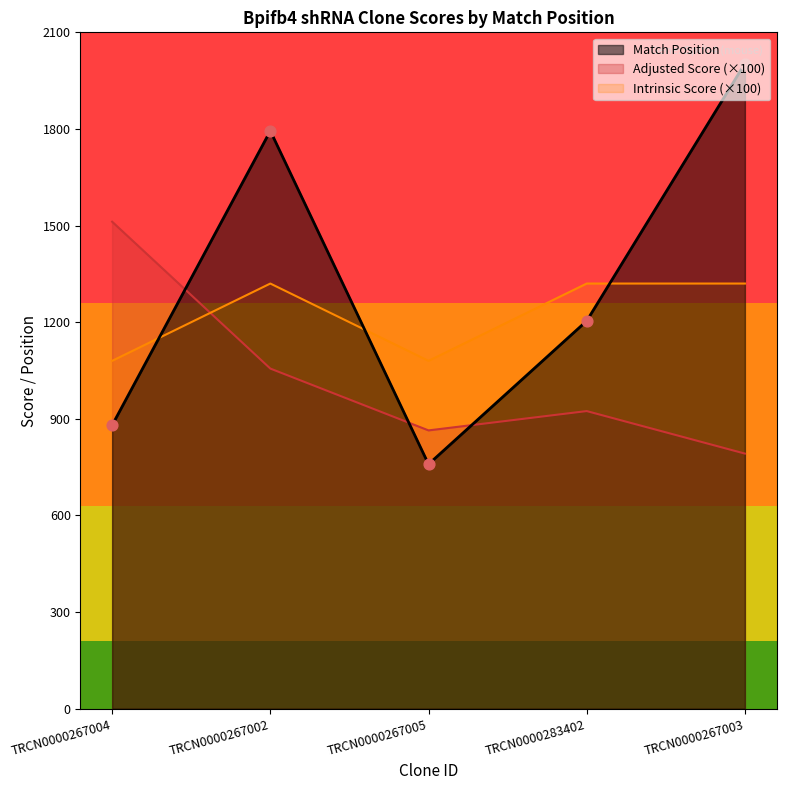

Which series has the largest Y range (max minus min)?

Match Position